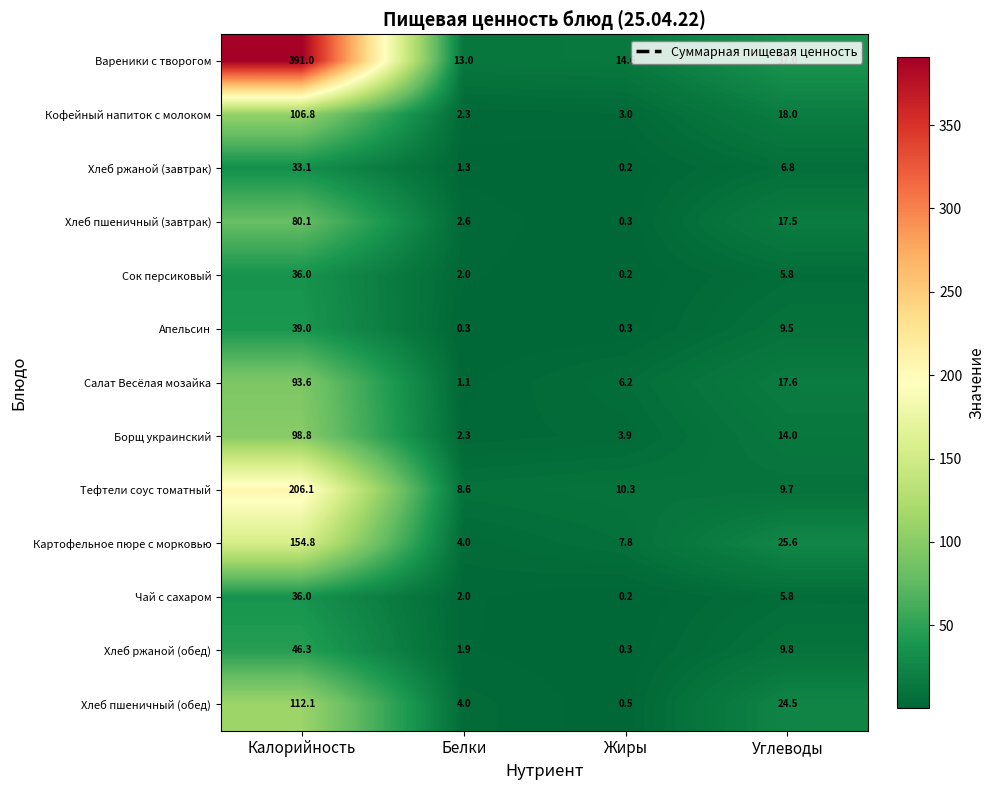

Between Белки and Углеводы, which series saw the biggest shift?

Вареники с творогом